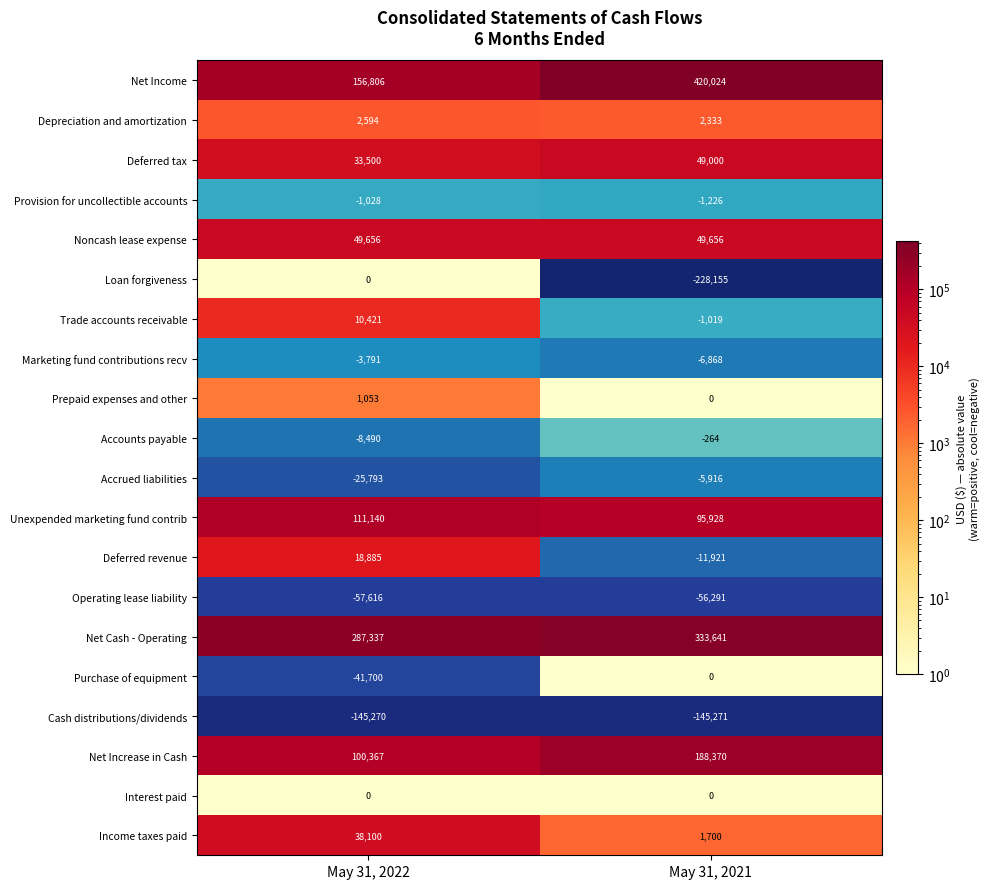

What is the difference between the maximum and minimum values in the Deferred revenue series?

30806